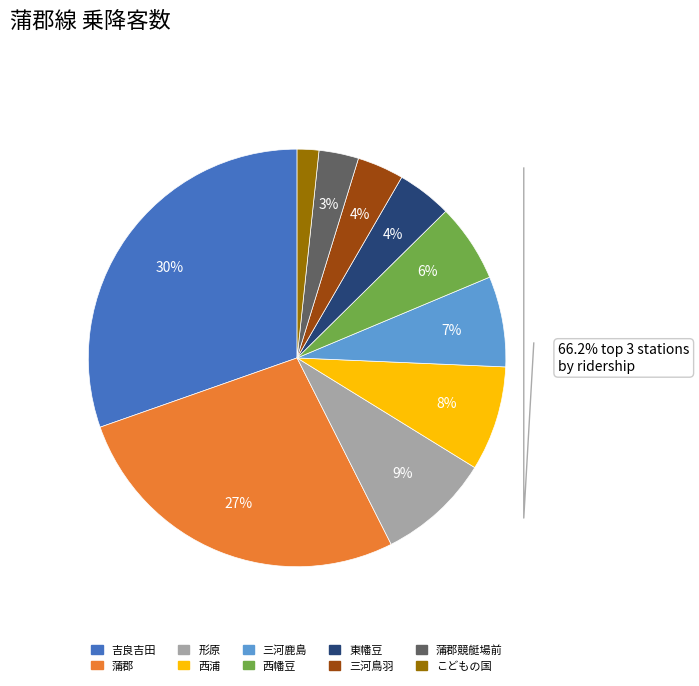

How many segments does this pie chart have?

10